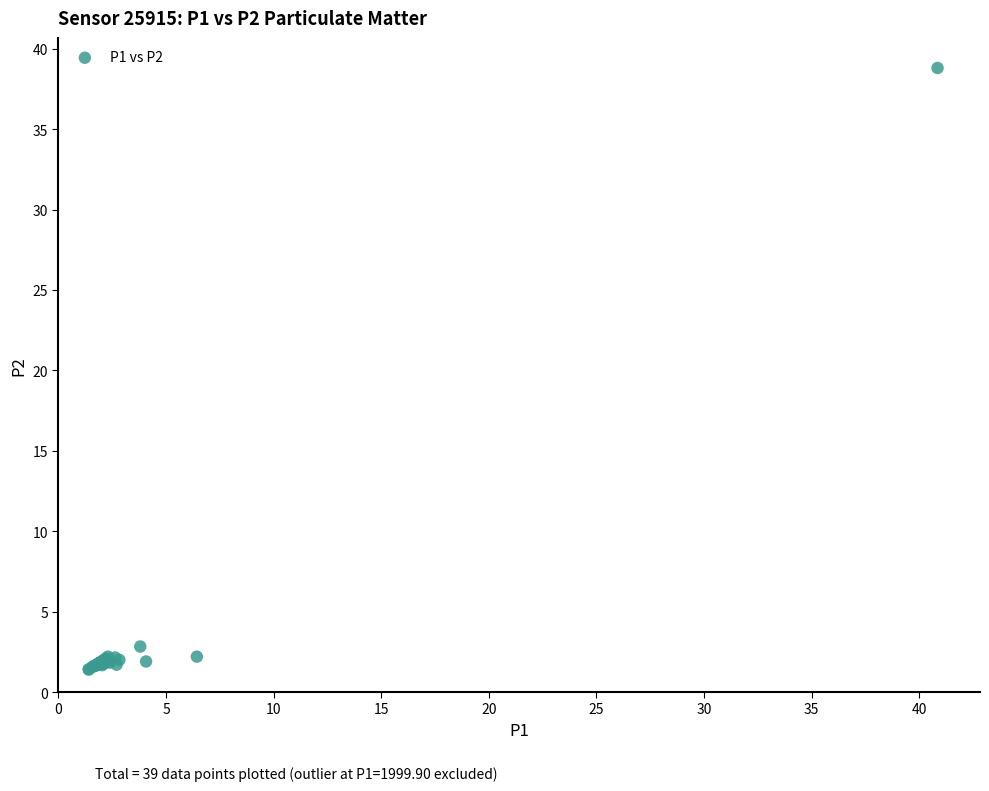

What Y value in the scatter plot is closest to 20?

2.8